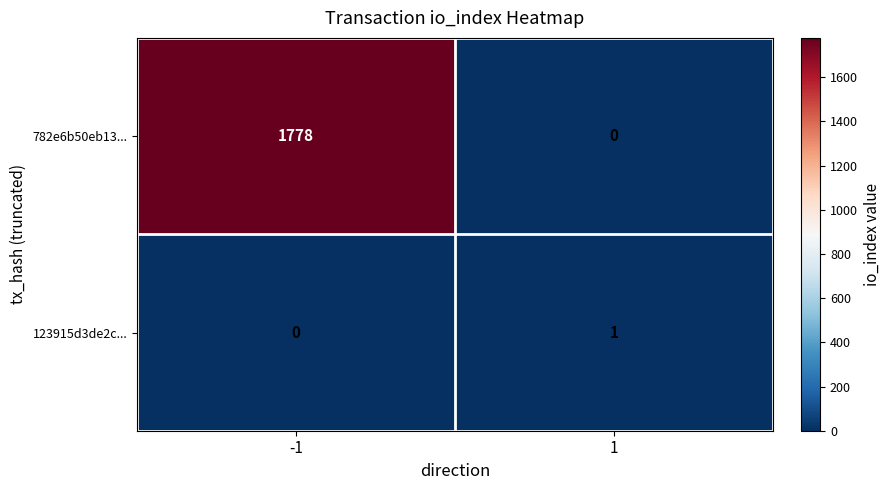

How many data points does each series have?

2